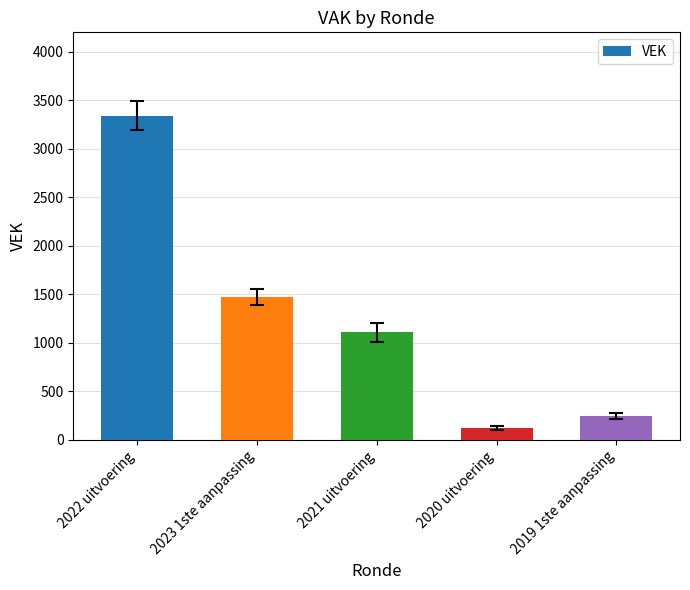

What is the sum of the values at 2023 1ste aanpassing and 2020 uitvoering?

1600